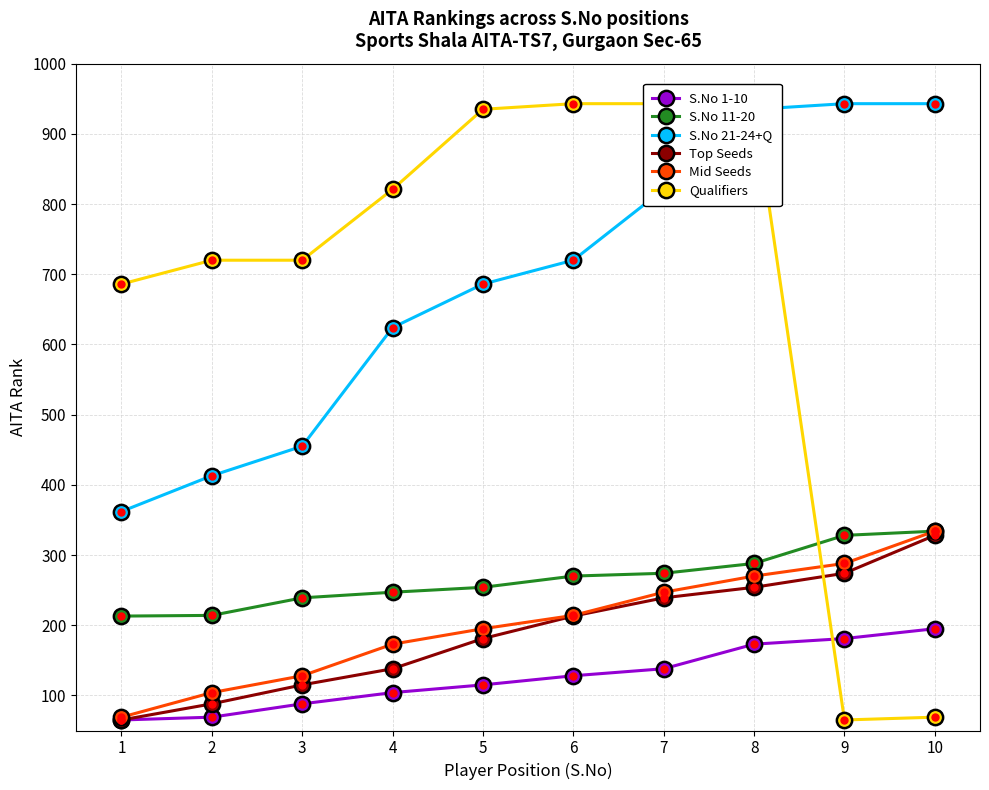

What is the greatest value displayed?

943